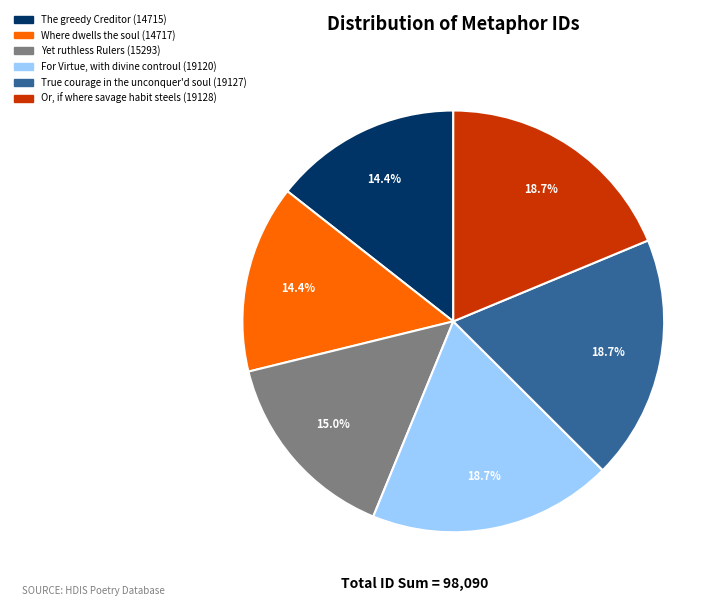

Is there a majority slice in this chart?

No